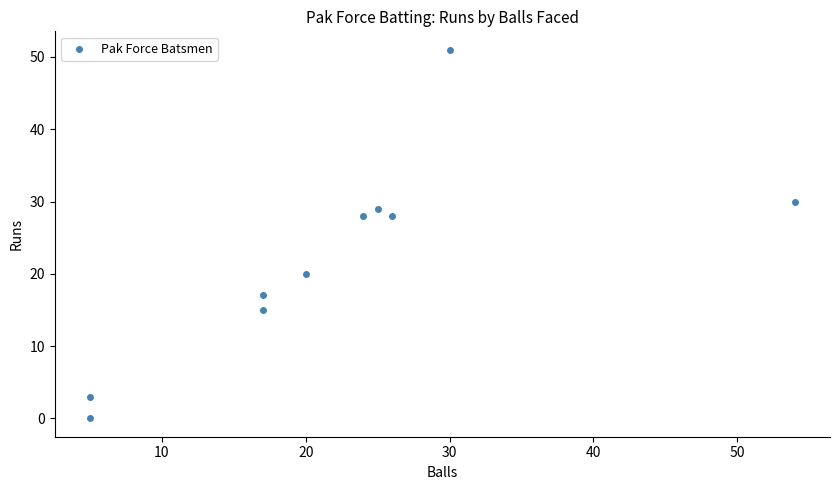

What is the range of Y values (max minus min)?

51